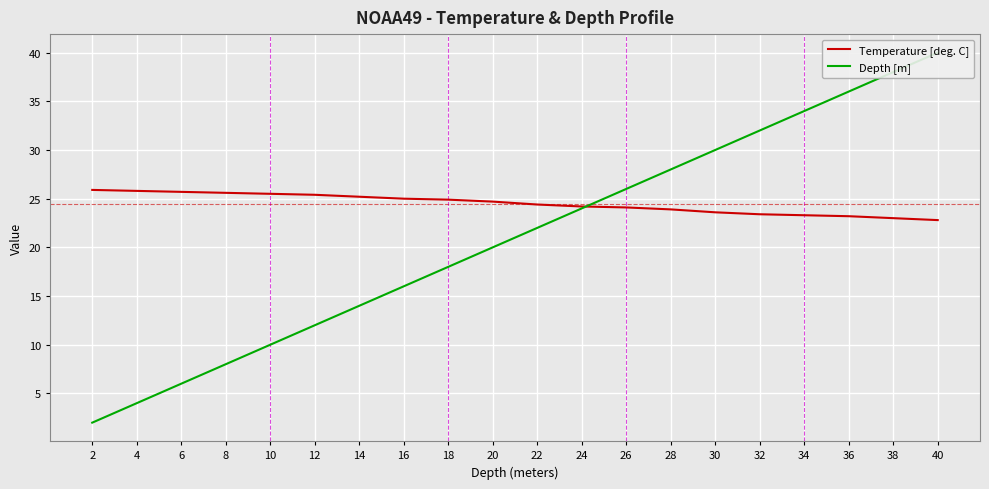

Reading left to right, list all the values displayed in this chart.

Temperature [deg. C]: 2=25.9	4=25.8	6=25.7	8=25.6	10=25.5	12=25.4	14=25.2	16=25.0	18=24.9	20=24.7	22=24.4	24=24.2	26=24.1	28=23.9	30=23.6	32=23.4	34=23.3	36=23.2	38=23.0	40=22.8
Depth [m]: 2=2.0	4=4.0	6=6.0	8=8.0	10=10.0	12=12.0	14=14.0	16=16.0	18=18.0	20=20.0	22=22.0	24=24.0	26=26.0	28=28.0	30=30.0	32=32.0	34=34.0	36=36.0	38=38.0	40=40.0